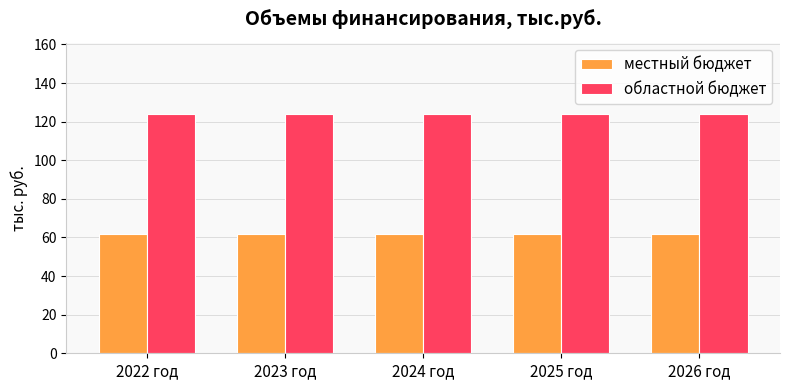

What is the value of the областной бюджет bar at the 1st from the left?

123.8